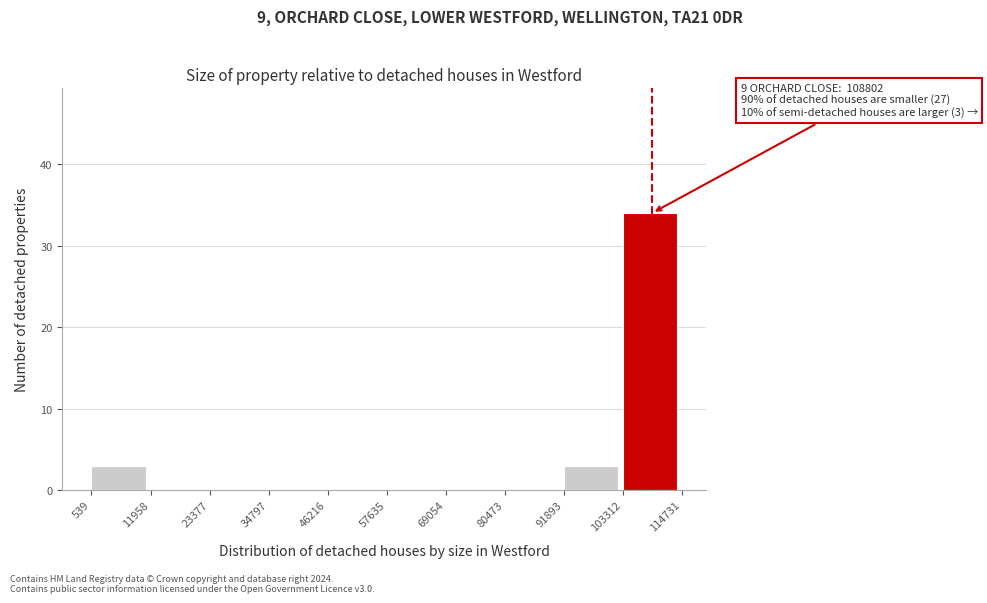

Over which range of the x-axis is the bar tallest?

103312 to 114731